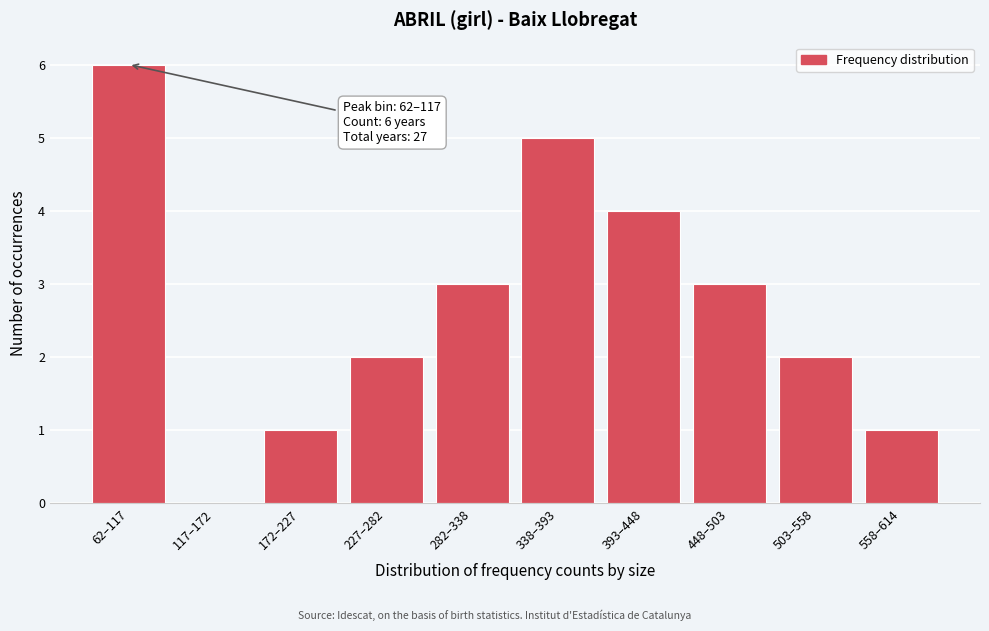

What is the greatest value displayed?

6